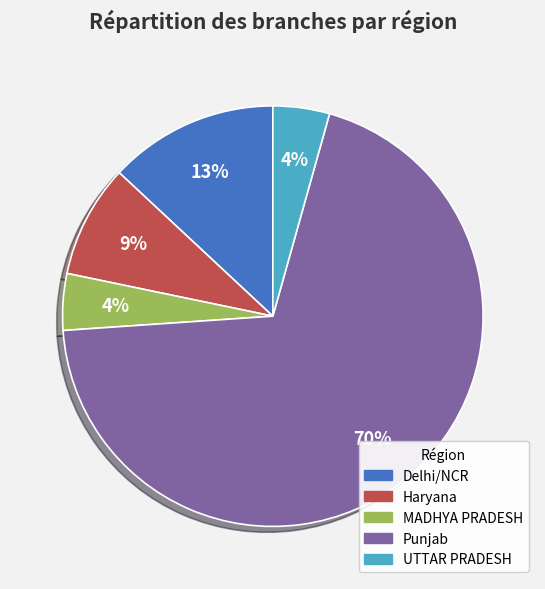

Combined, do UTTAR PRADESH and Punjab account for over 50%?

Yes